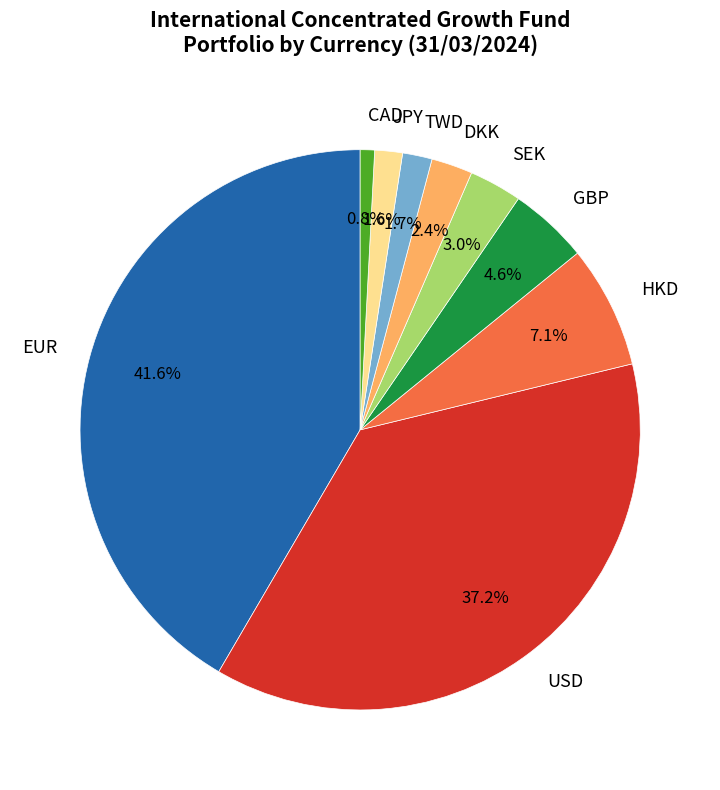

Between EUR and DKK, which is larger?

EUR